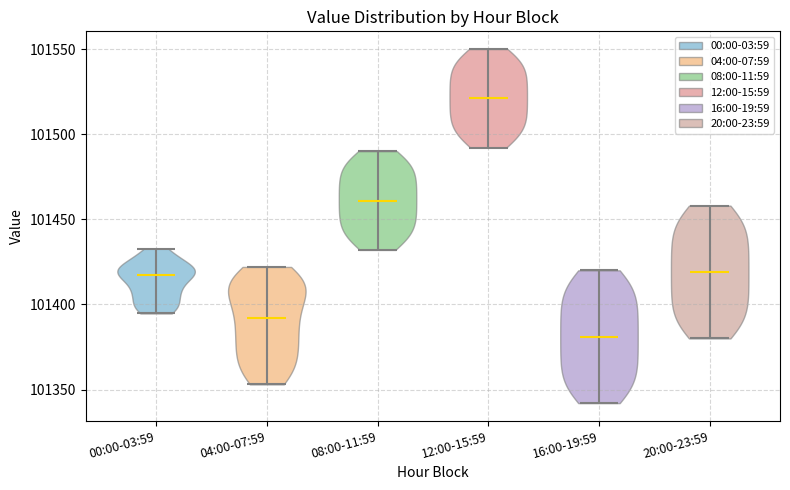

Reading left to right, read every violin against the y-axis: where its median line is, and the lowest and highest points it reaches. The values are not printed on the chart, so give them approximately, as read against the axis.

00:00-03:59: median line 101415, lowest point 101395, highest point 101435
04:00-07:59: median line 101390, lowest point 101355, highest point 101420
08:00-11:59: median line 101460, lowest point 101430, highest point 101490
12:00-15:59: median line 101520, lowest point 101490, highest point 101550
16:00-19:59: median line 101380, lowest point 101340, highest point 101420
20:00-23:59: median line 101420, lowest point 101380, highest point 101460